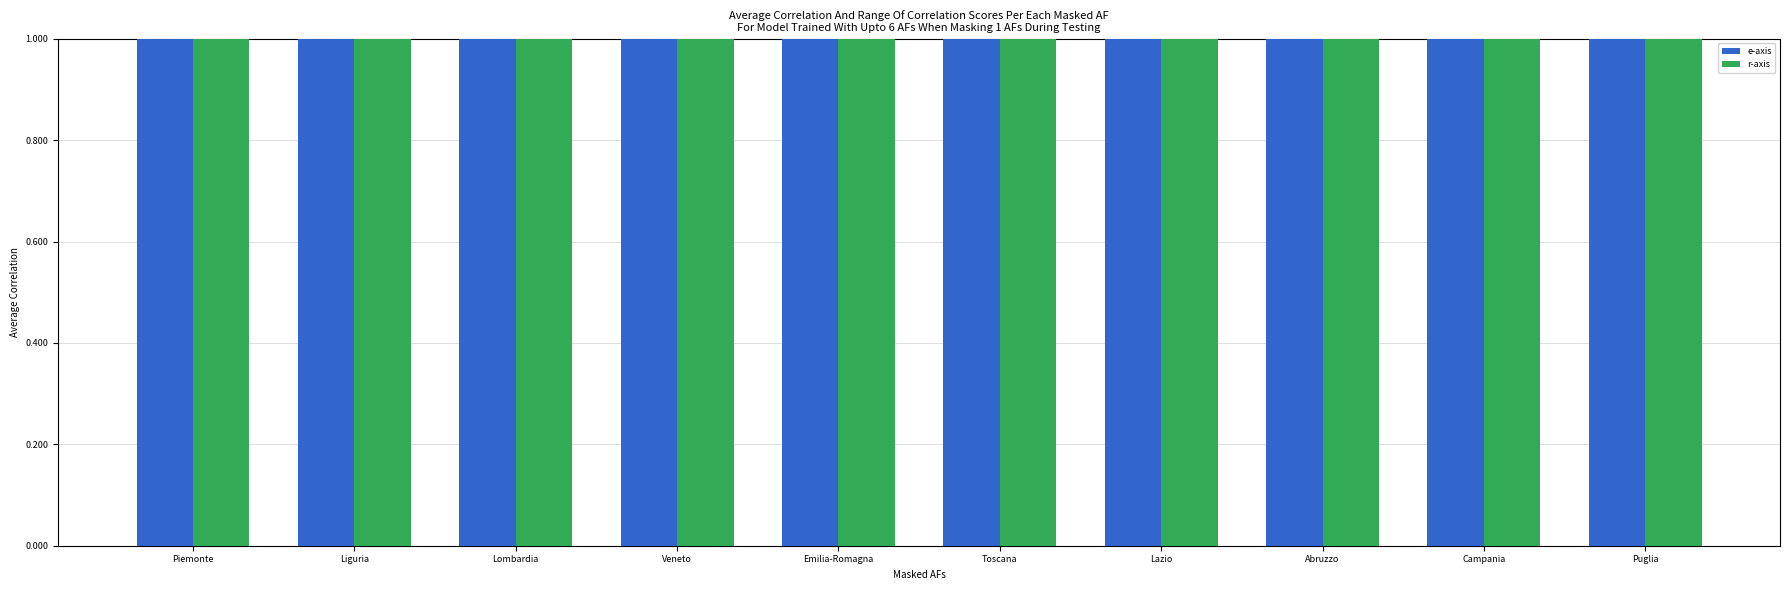

The r-axis series shows 10.1 at Veneto. True or false?

True